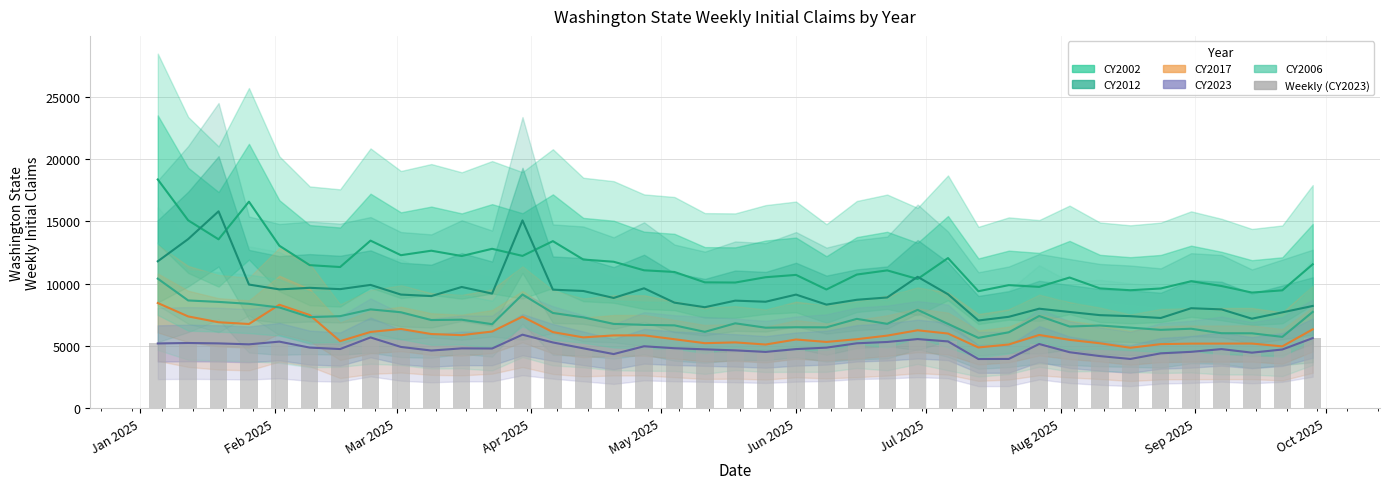

Rank the series by their maximum value, from highest to lowest.

CY2002, CY2012, CY2006, CY2017, CY2023, Weekly (CY2023)